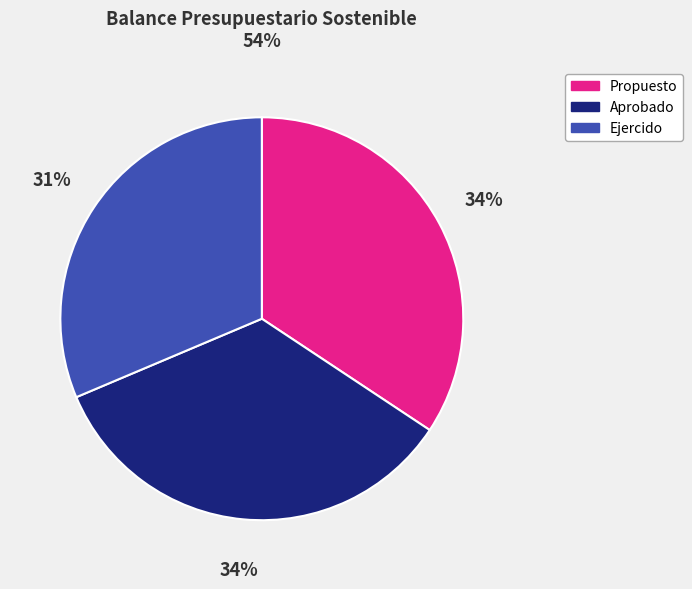

How many segments does this pie chart have?

3